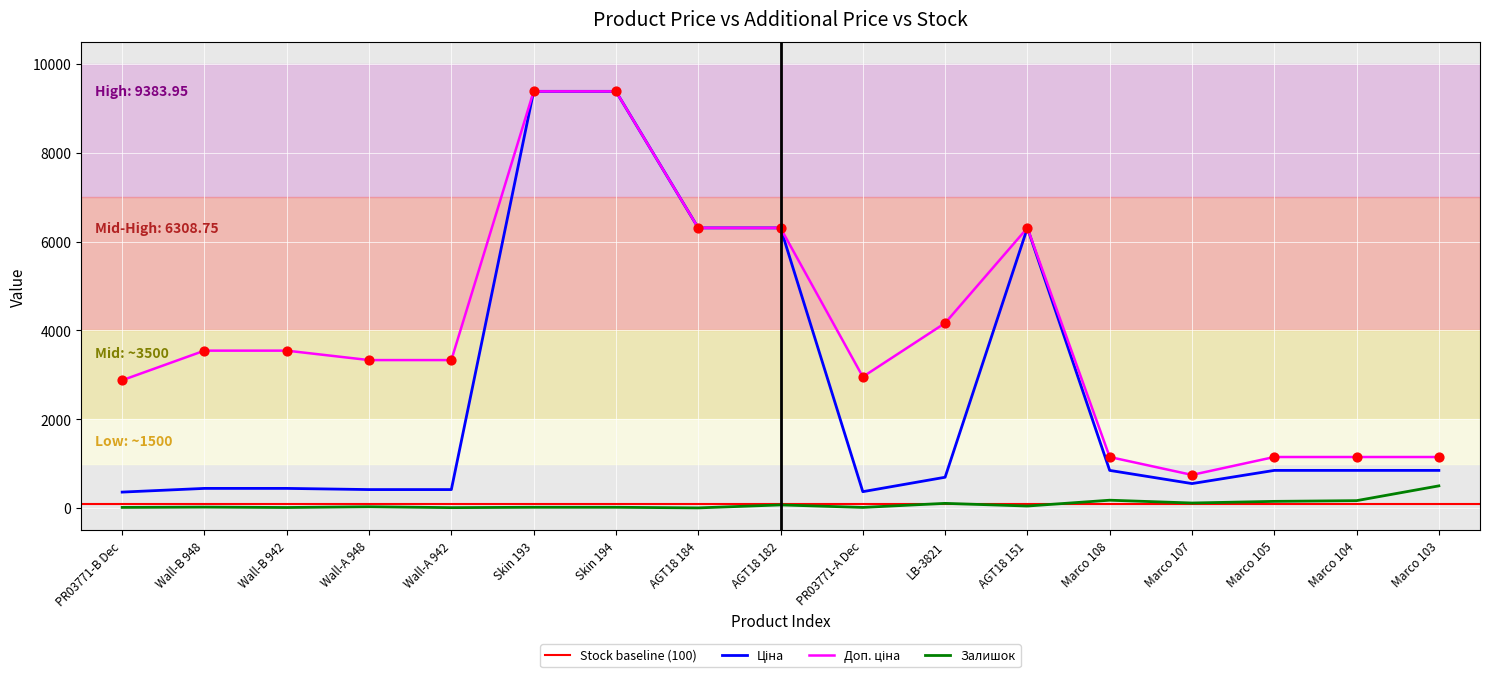

At which label does Залишок reach its peak?

Marco 103